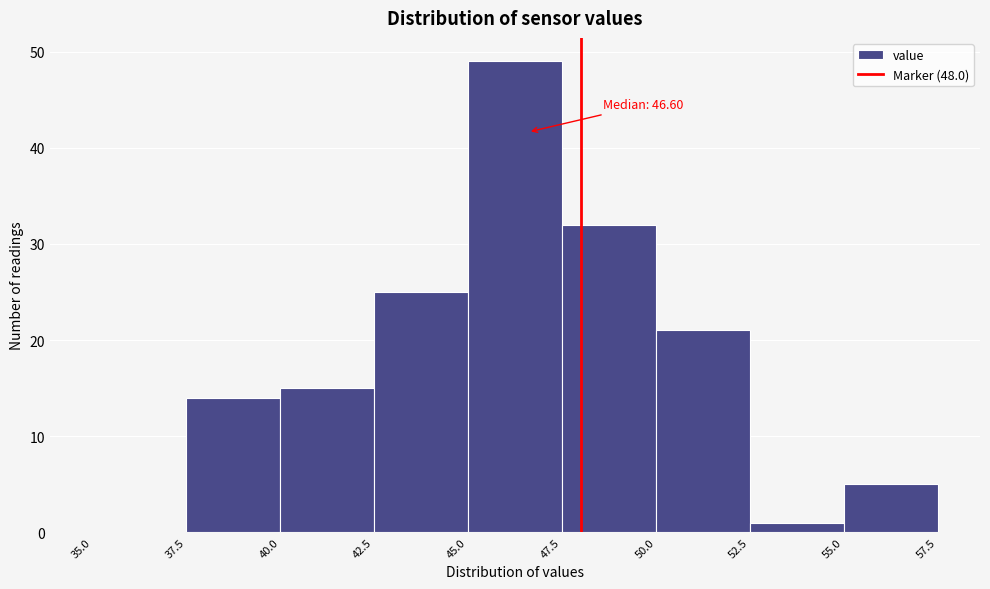

Over which range of the x-axis is the bar tallest?

45.0 to 47.5